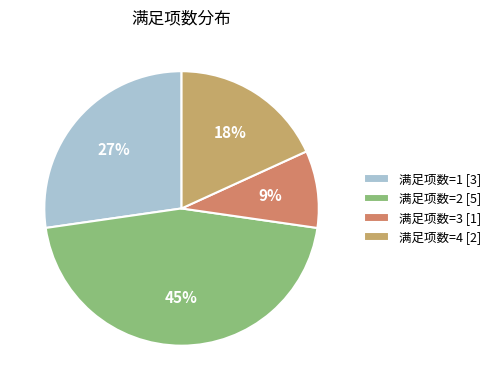

Is there a majority slice in this chart?

No